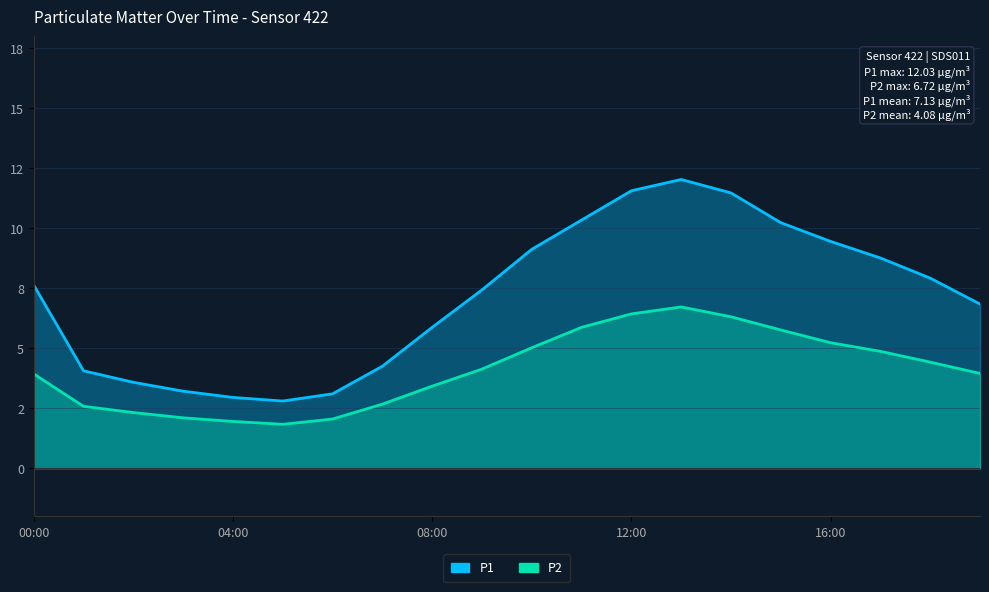

Reading left to right, transcribe all the data shown in this chart.

P1: 00:00=7.6	01:00=4.1	02:00=3.6	03:00=3.2	04:00=3.0	05:00=2.8	06:00=3.1	07:00=4.2	08:00=5.9	09:00=7.4	10:00=9.1	11:00=10.3	12:00=11.6	13:00=12.0	14:00=11.5	15:00=10.2	16:00=9.4	17:00=8.8	18:00=7.9	19:00=6.8
P2: 00:00=3.9	01:00=2.6	02:00=2.3	03:00=2.1	04:00=1.9	05:00=1.8	06:00=2.0	07:00=2.7	08:00=3.4	09:00=4.1	10:00=5.0	11:00=5.9	12:00=6.4	13:00=6.7	14:00=6.3	15:00=5.8	16:00=5.2	17:00=4.9	18:00=4.4	19:00=4.0